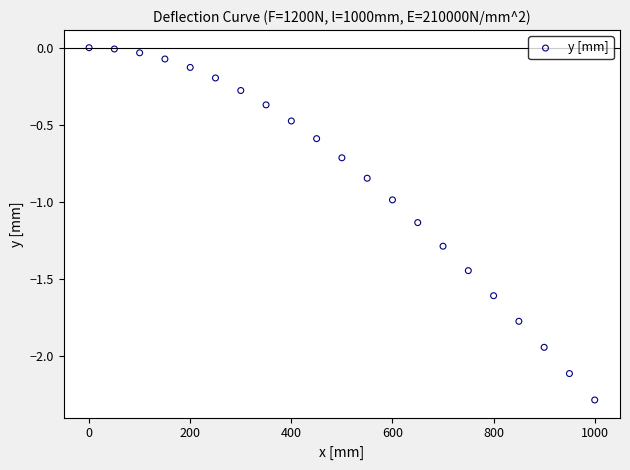

What is the range of Y values (max minus min)?

2.3